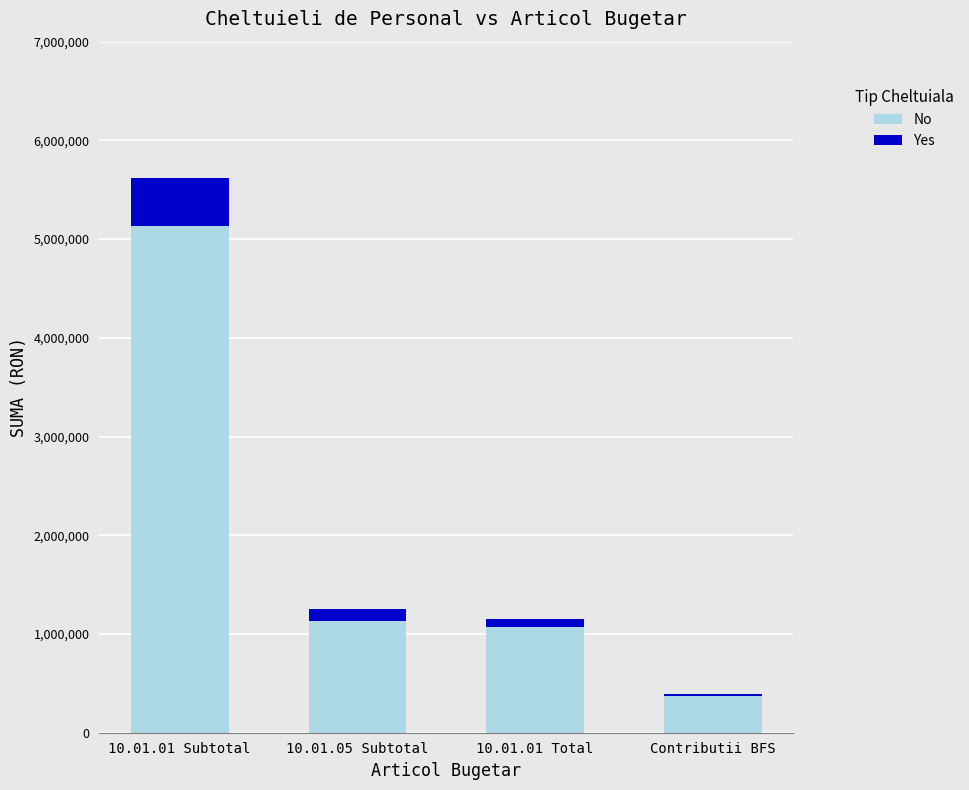

What is the total value across all series at 10.01.01 Subtotal?

5617060